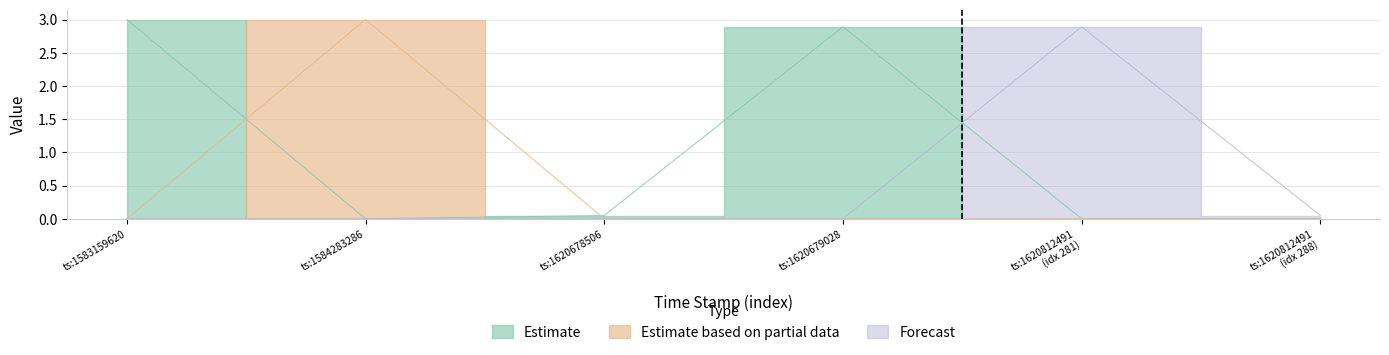

What is the difference between the maximum and minimum values in the Estimate based on partial data series?

3.0